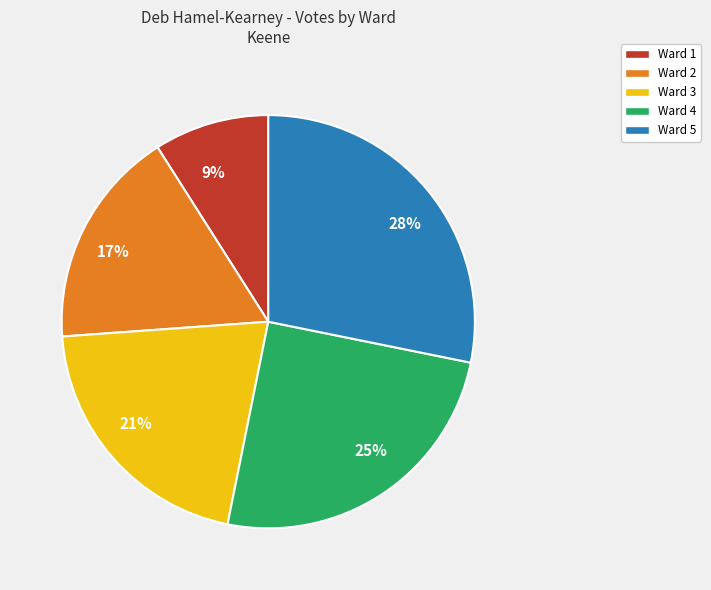

To the nearest percent, what portion does Ward 4 represent?

25%